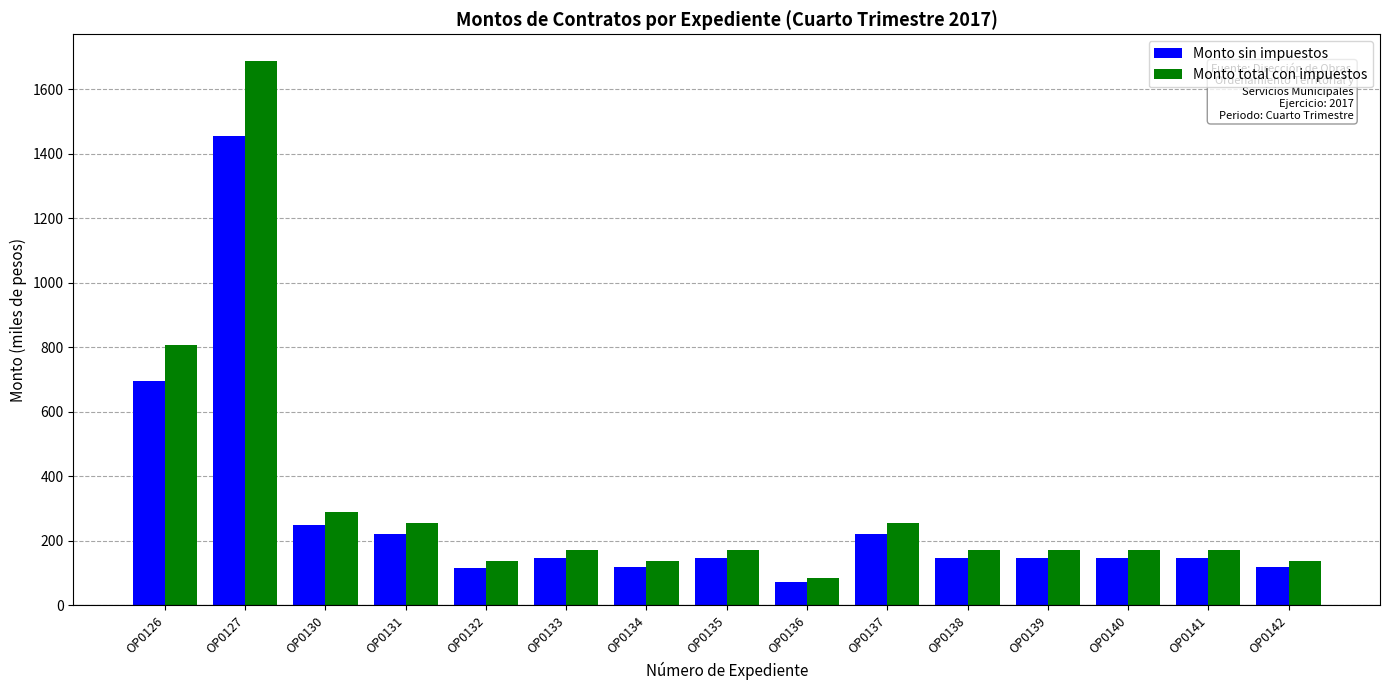

What is the lowest value of the Monto sin impuestos series?

73.4